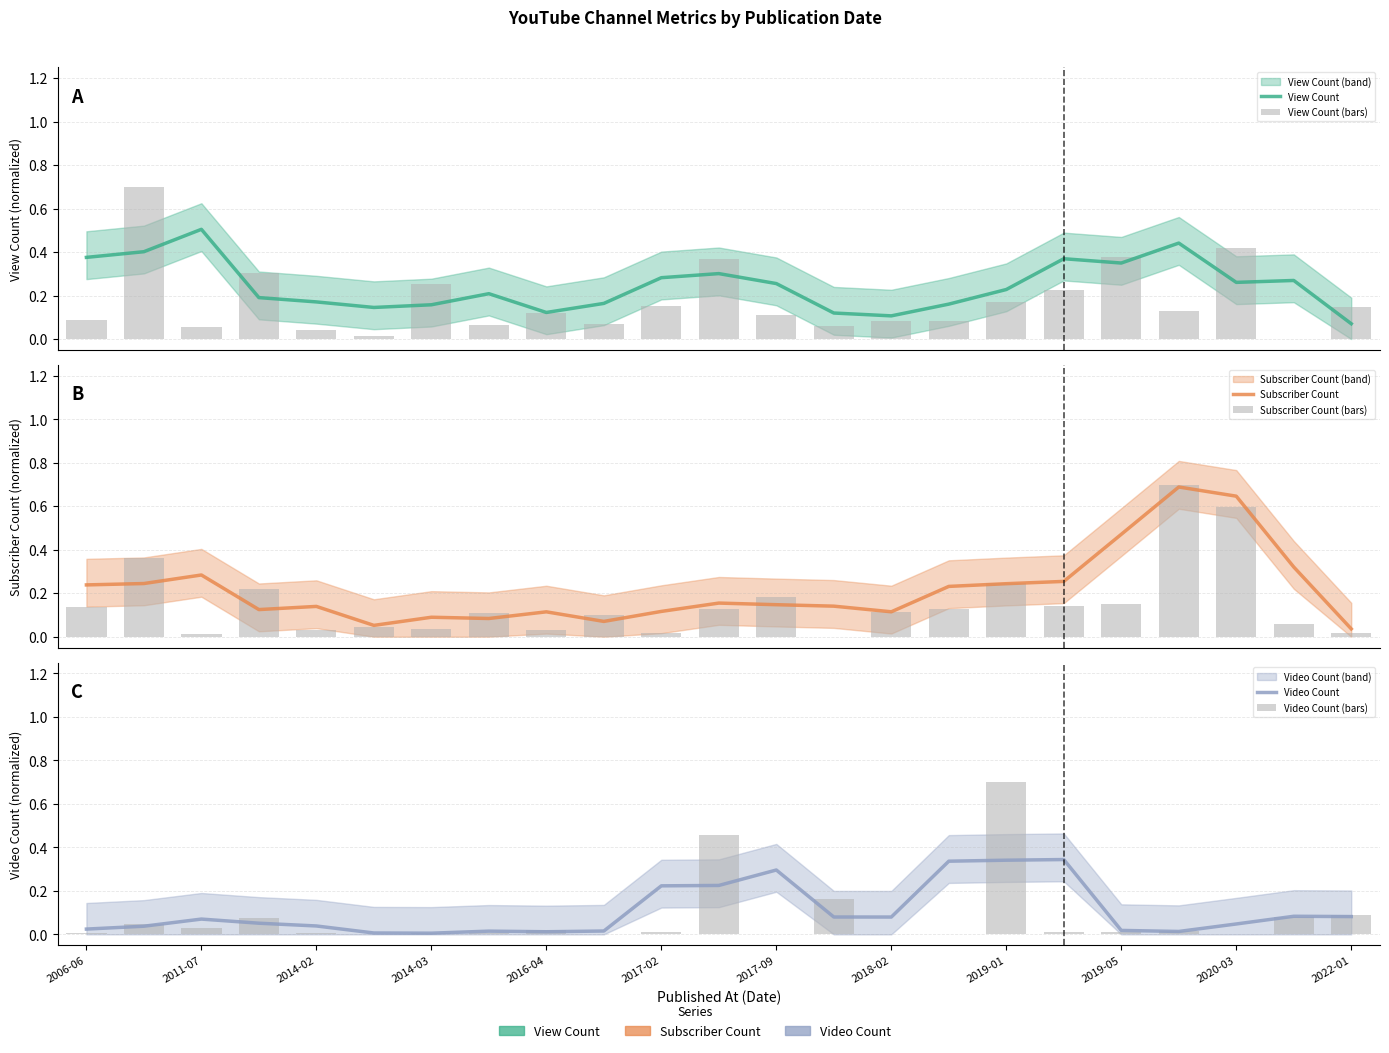

The value of Video Count at 2019-05 is 0.0. True or false?

False